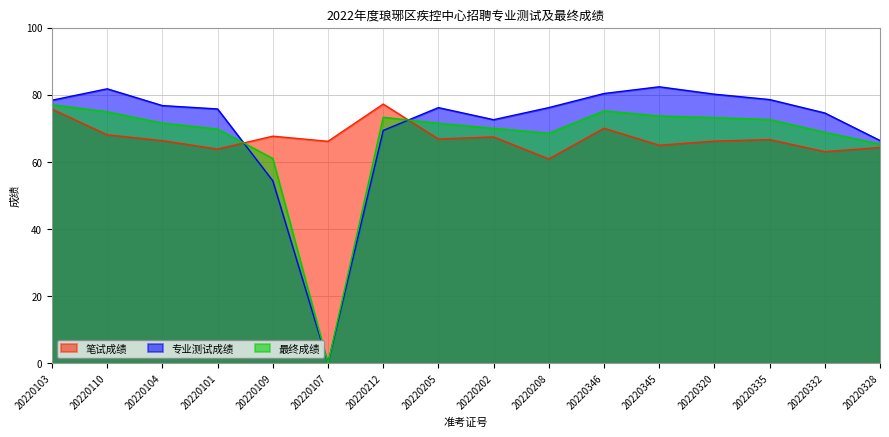

In 笔试成绩, how many points are higher than both neighbors (excluding endpoints)?

5